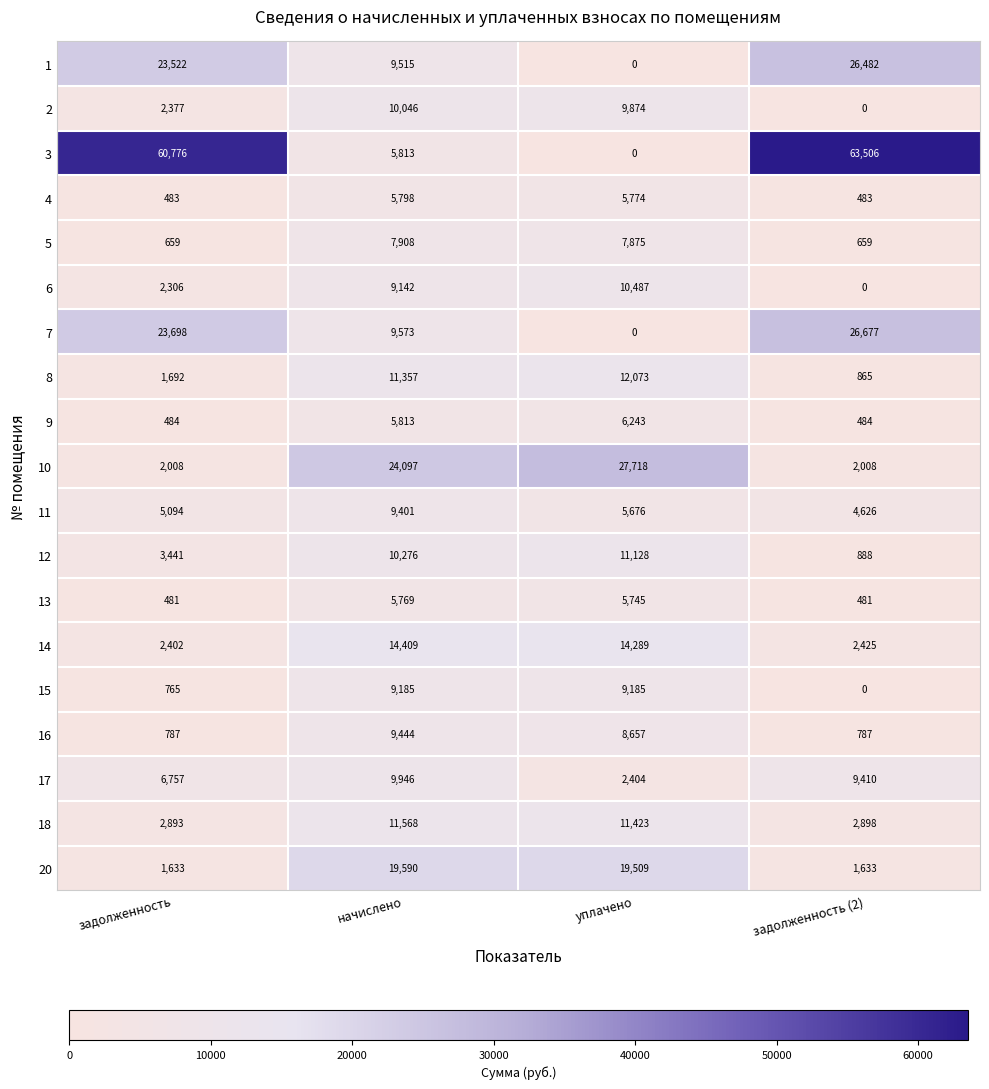

True or false: 6 has a value of 9142 at начислено.

True